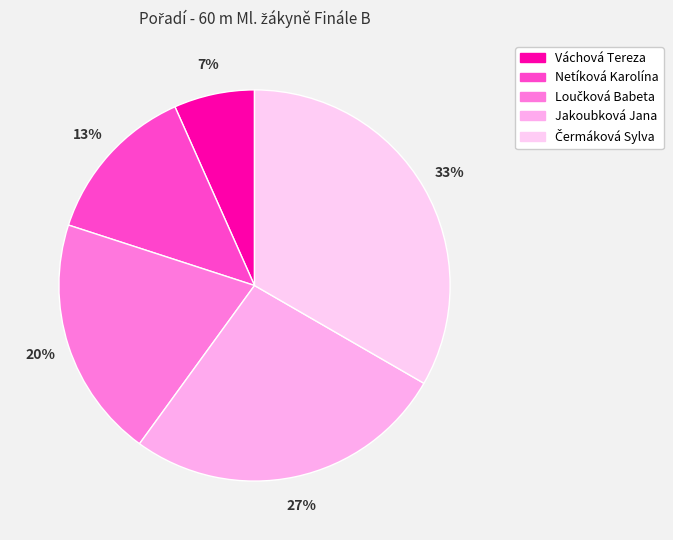

What is the ratio of the value at Čermáková Sylva to the value at Jakoubková Jana?

1.2